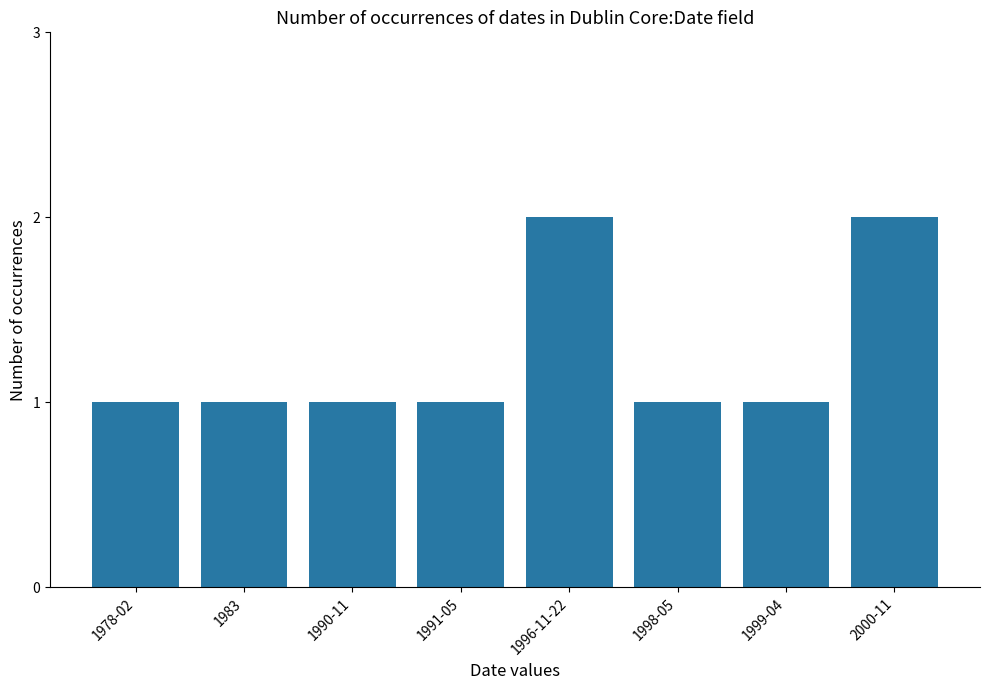

Count the number of data series in this chart.

1